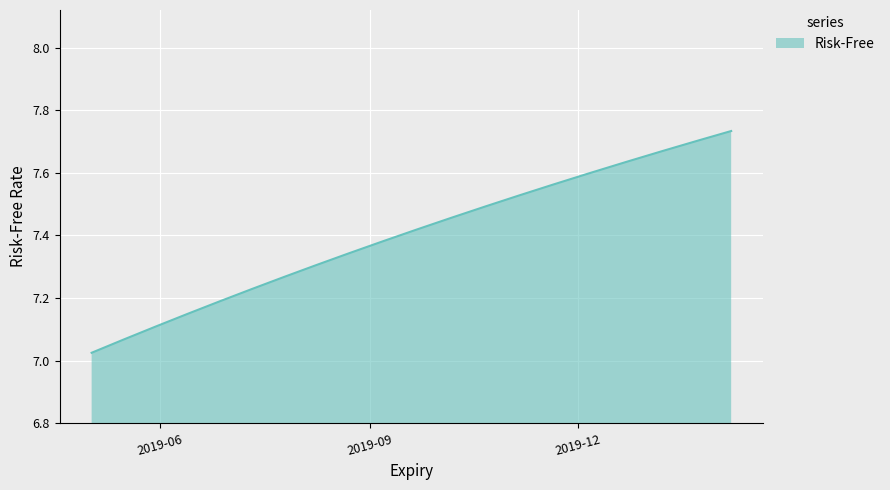

Is this an area chart (filled region under the line)?

Yes